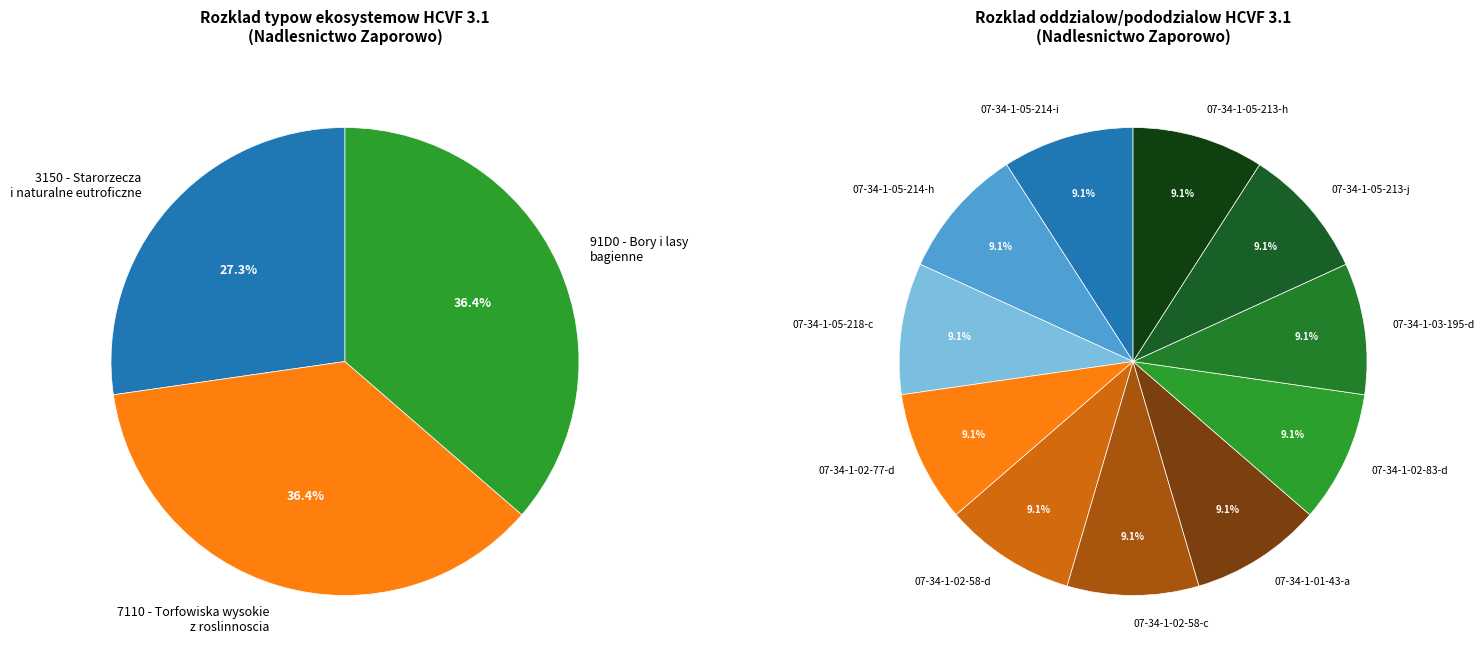

Is the sum of 7110 Torfowiska (a-43) and 7110 Torfowiska (d-58) greater than half?

No